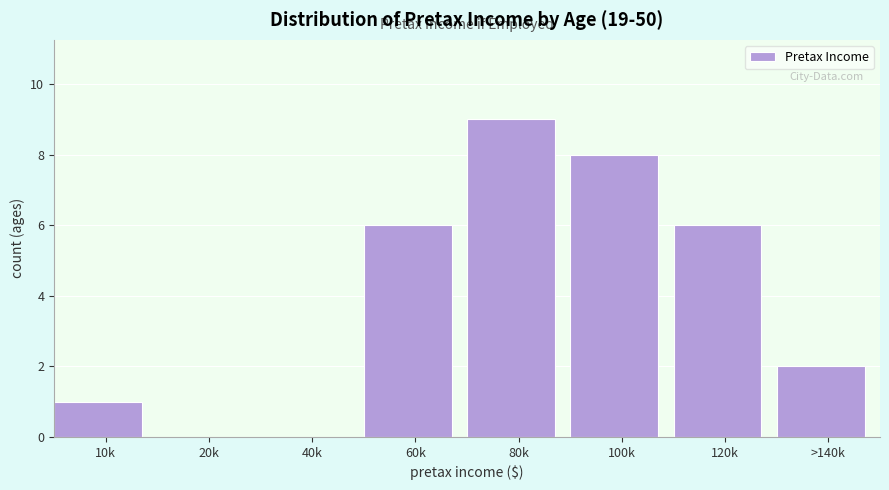

Reading right to left, transcribe all the data shown in this chart.

>140k=2	120k=6	100k=8	80k=9	60k=6	40k=0	20k=0	10k=1